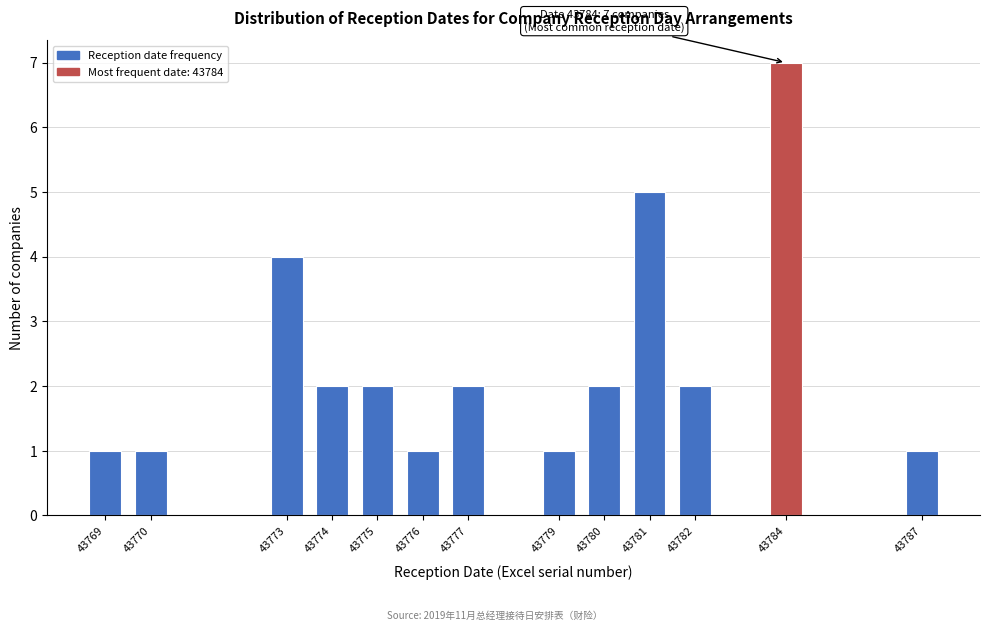

Reading left to right, list all the values displayed in this chart.

1	1	4	2	2	1	2	1	2	5	2	7	1